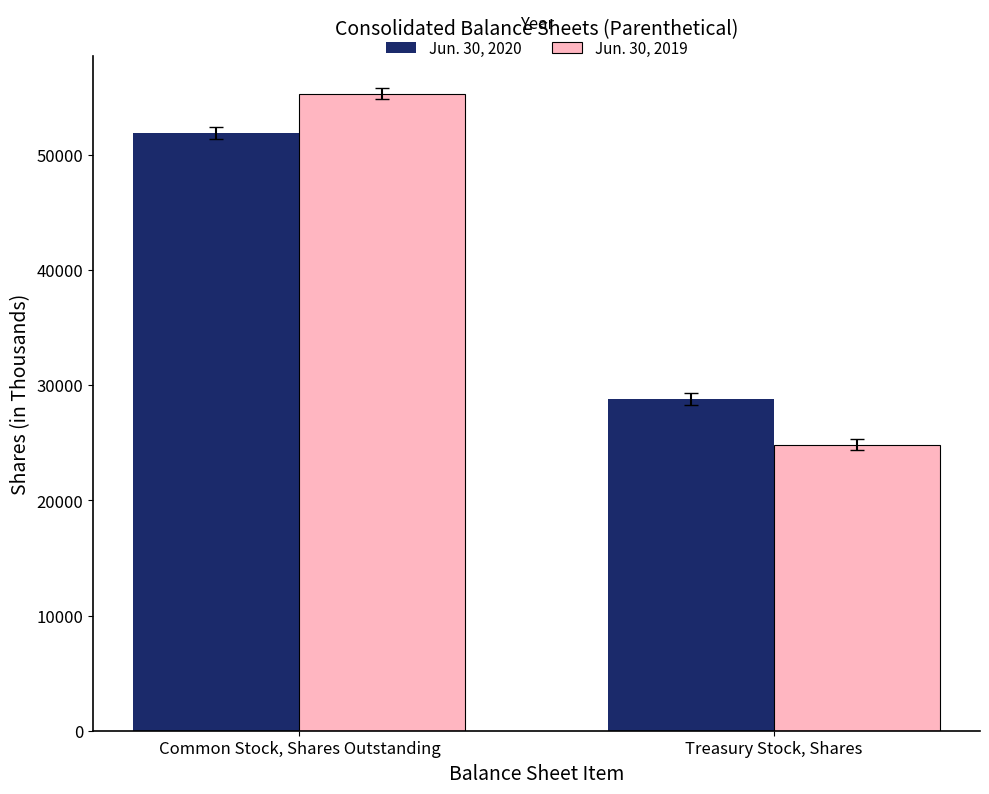

At which category is the sum across all series the highest?

Common Stock, Shares Outstanding